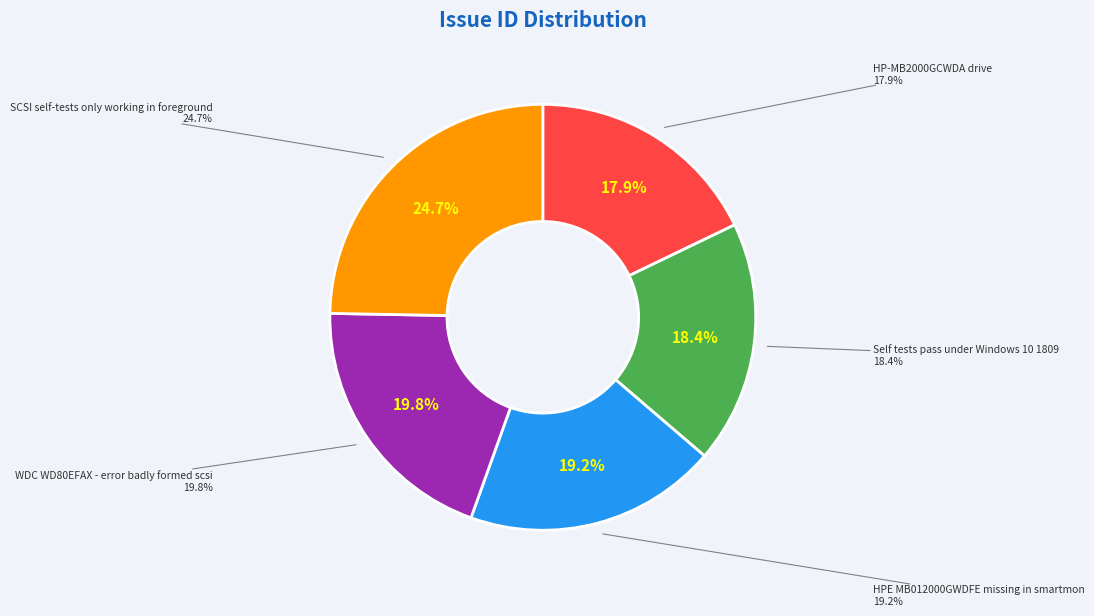

How much of the chart is everything except WDC WD80EFAX - error badly formed scsi?

80.2%